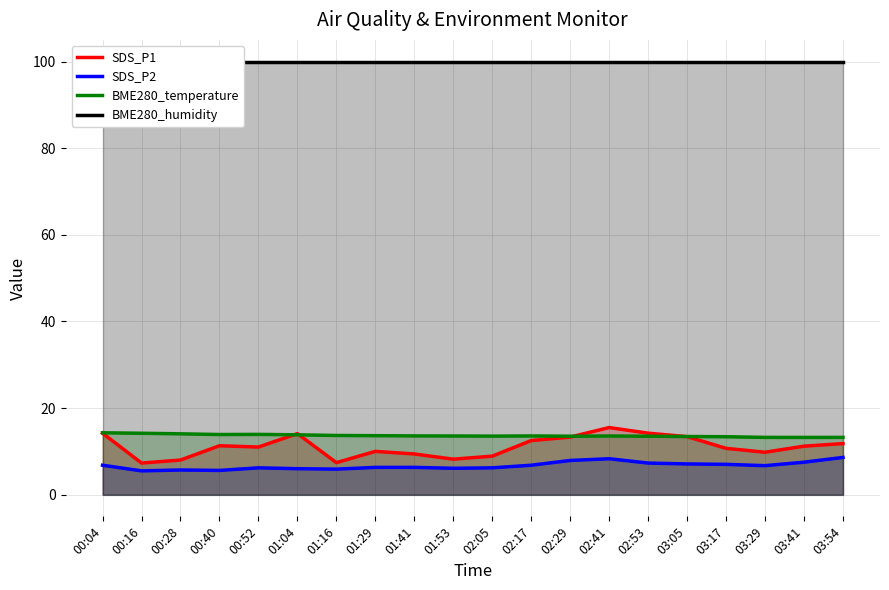

What is the sum of all SDS_P1 values?

222.2